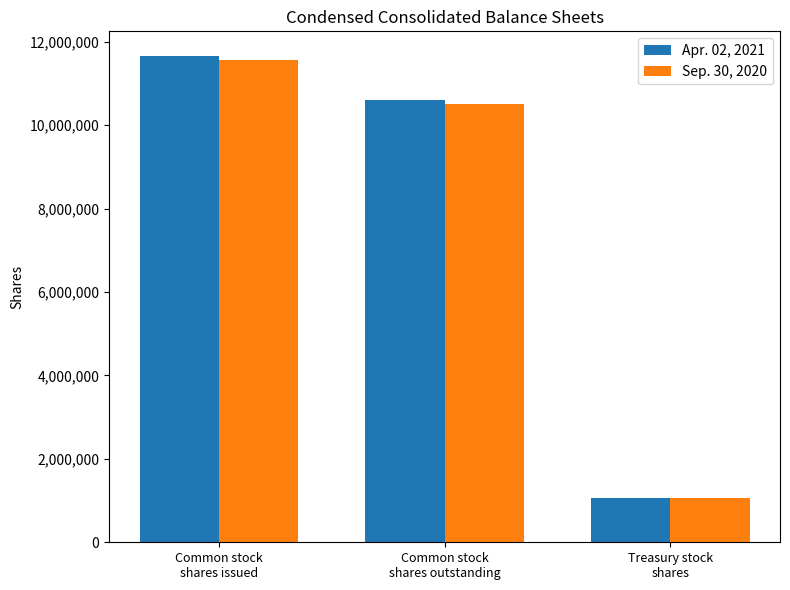

The Apr. 02, 2021 series shows 1055488 at Treasury stock
shares. True or false?

True